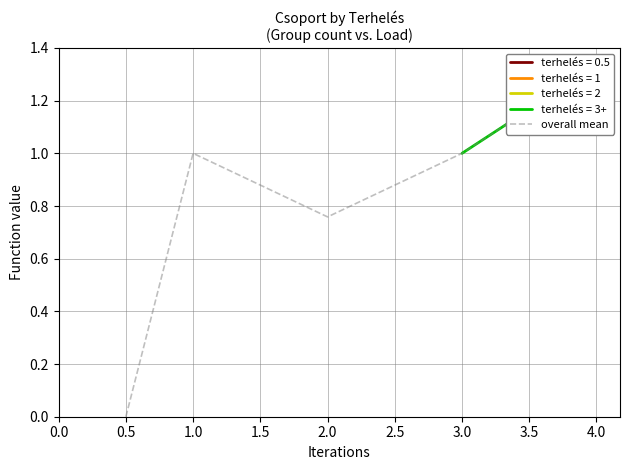

Count the number of categories in the chart.

5